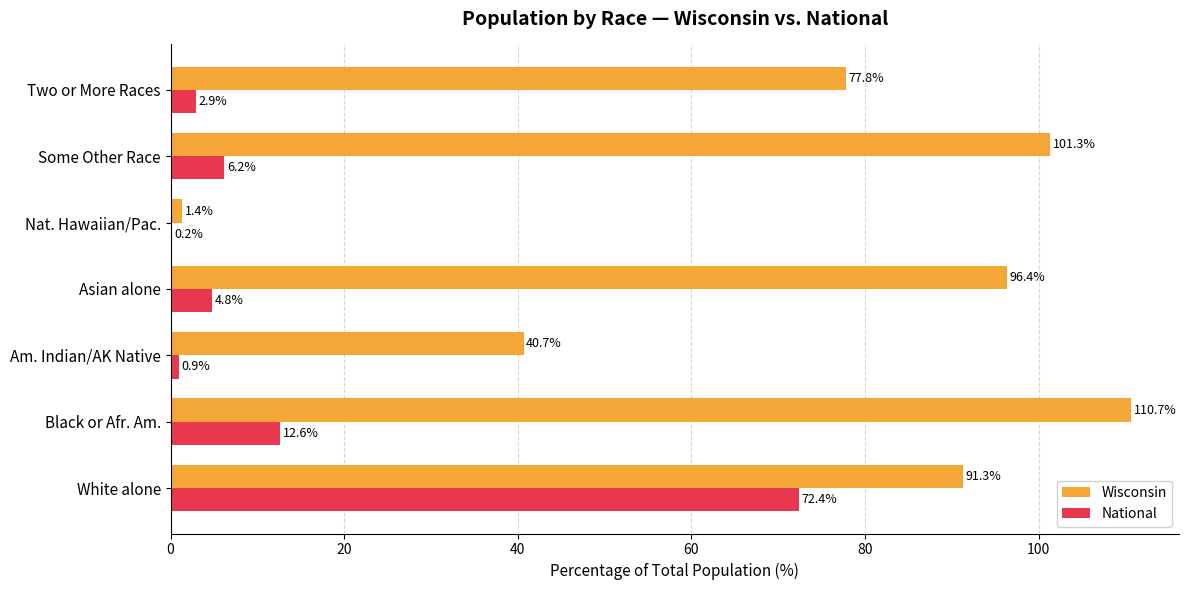

The National series shows 12.6 at Black or Afr. Am.. True or false?

True